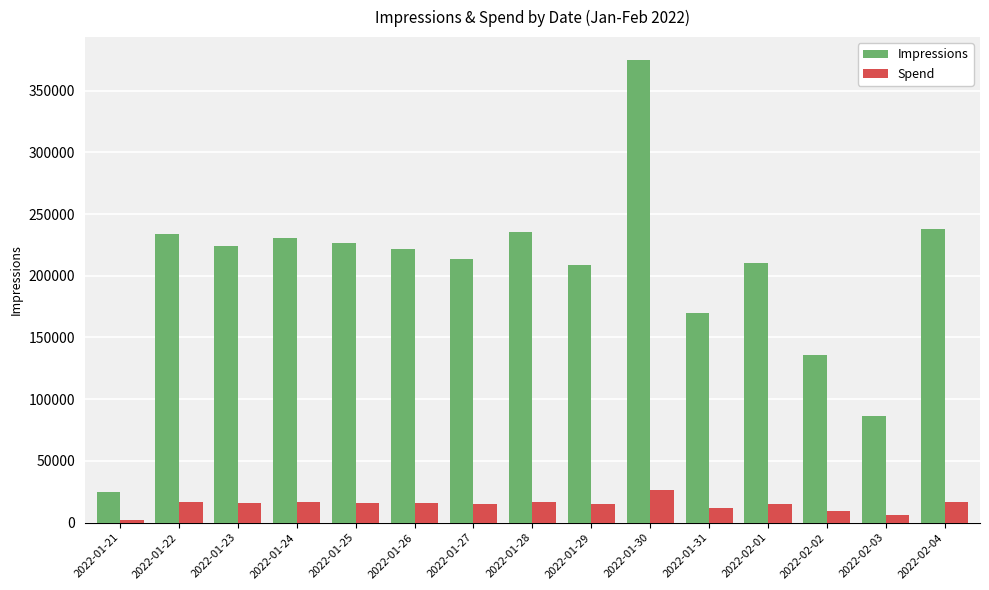

What is the minimum value for Impressions?

24822.0